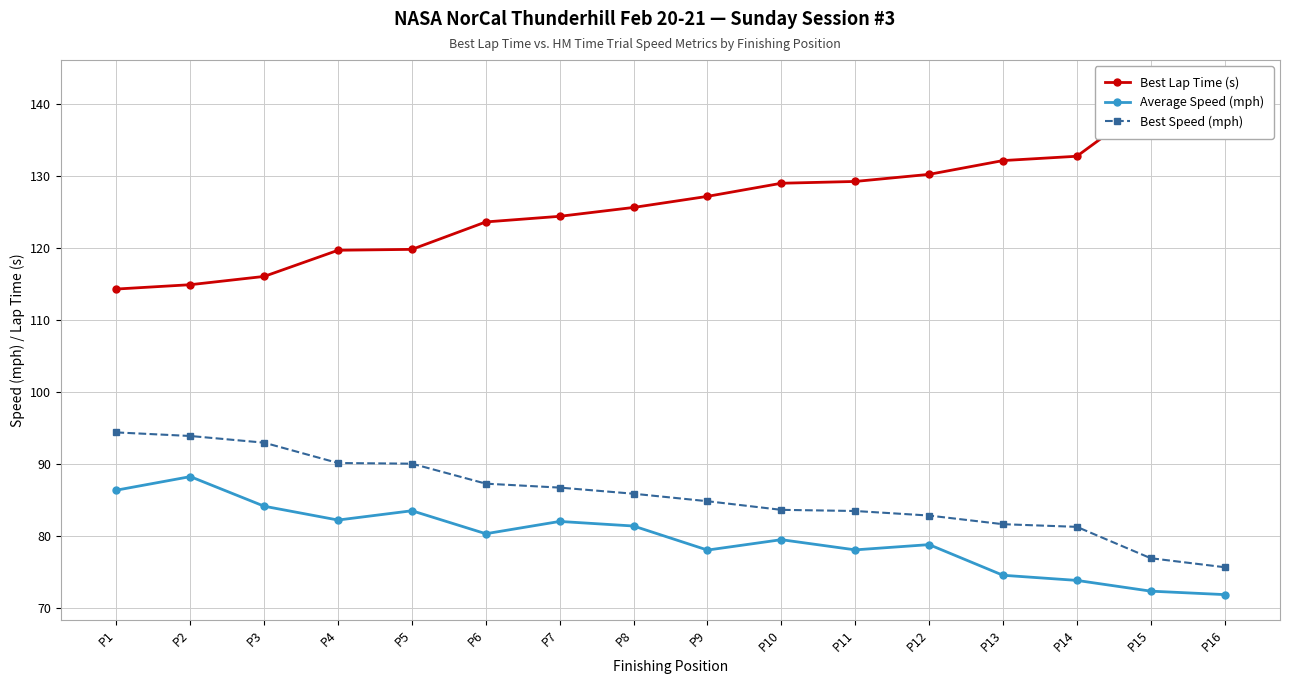

What value does the Best Lap Time (s) series have at P4?

119.7